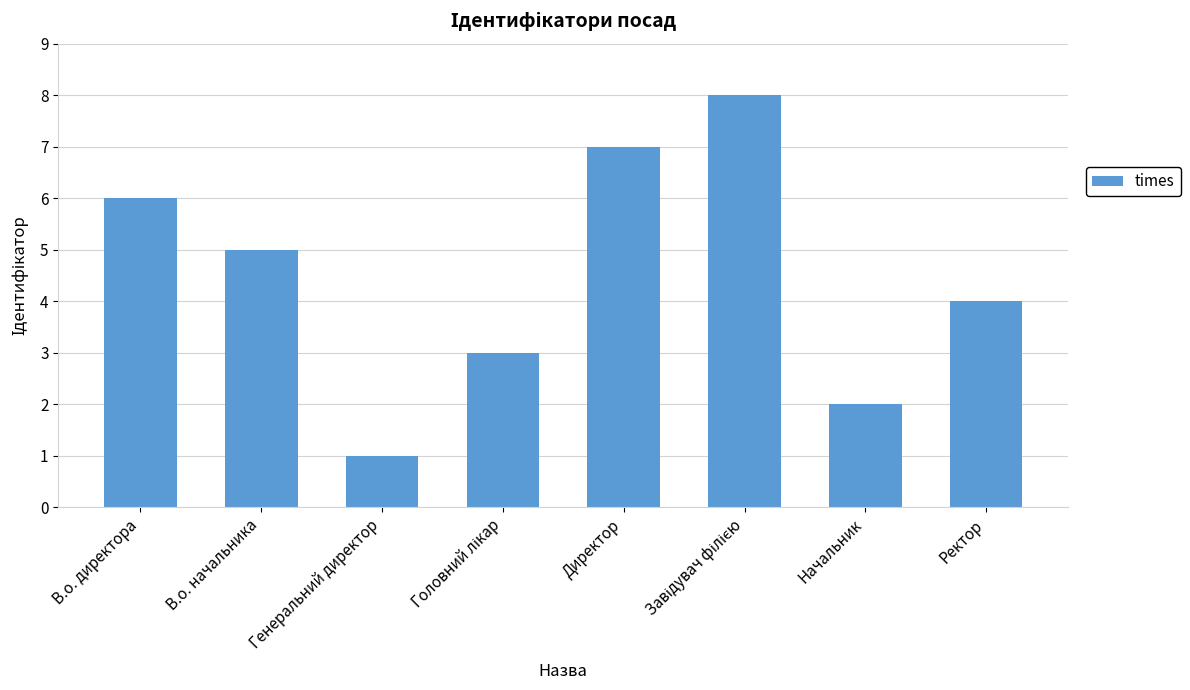

What is the approximate value at Ректор?

4